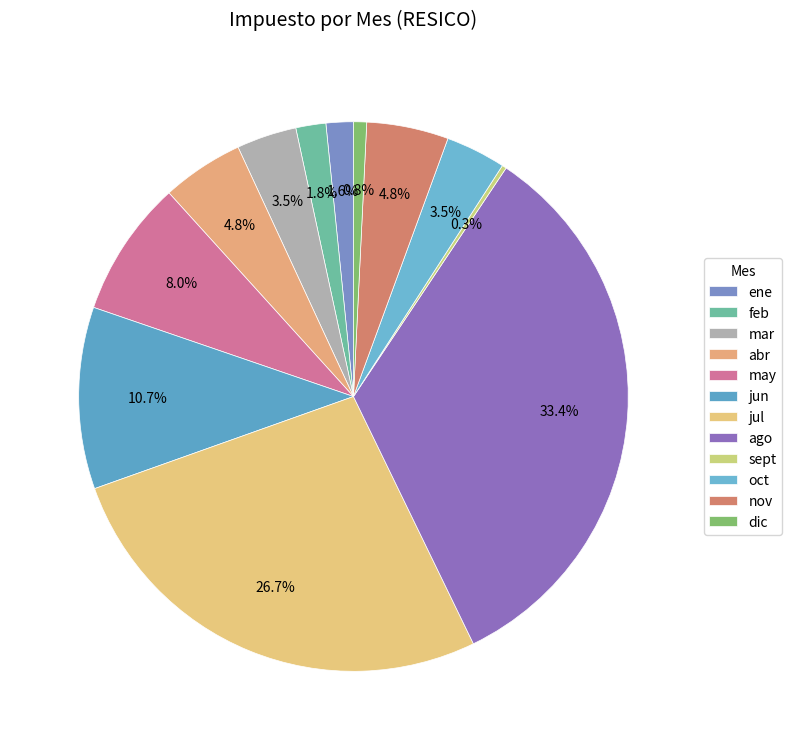

To the nearest percent, what is the difference between the sept and jun slice percentages?

10%